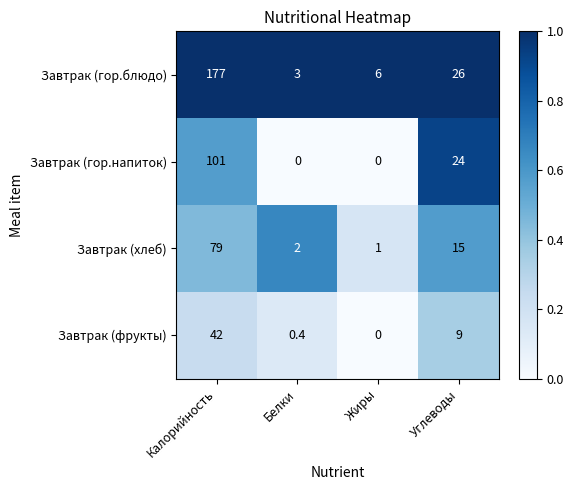

Reading right to left, transcribe all the data shown in this chart.

Завтрак (гор.блюдо): Углеводы=26.0	Жиры=6.0	Белки=3.0	Калорийность=177.0
Завтрак (гор.напиток): Углеводы=24.0	Жиры=0.0	Белки=0.0	Калорийность=101.0
Завтрак (хлеб): Углеводы=15.0	Жиры=1.0	Белки=2.0	Калорийность=79.0
Завтрак (фрукты): Углеводы=9.0	Жиры=0.0	Белки=0.4	Калорийность=42.0